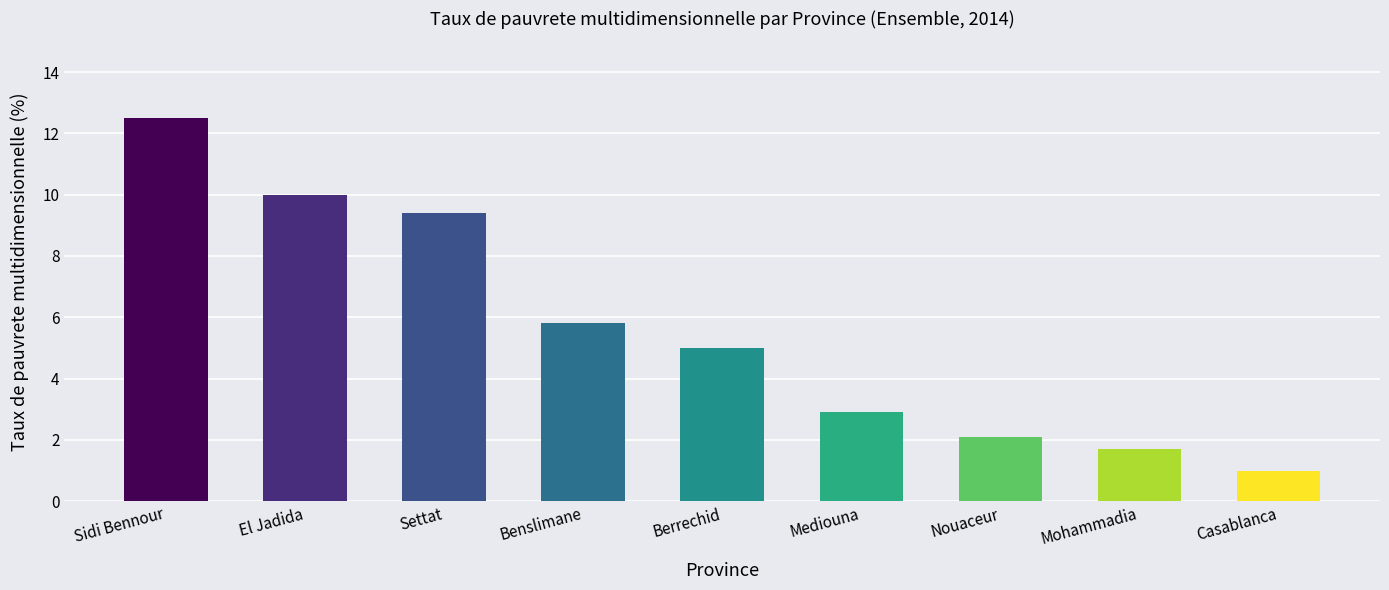

How many distinct data groups are displayed?

1